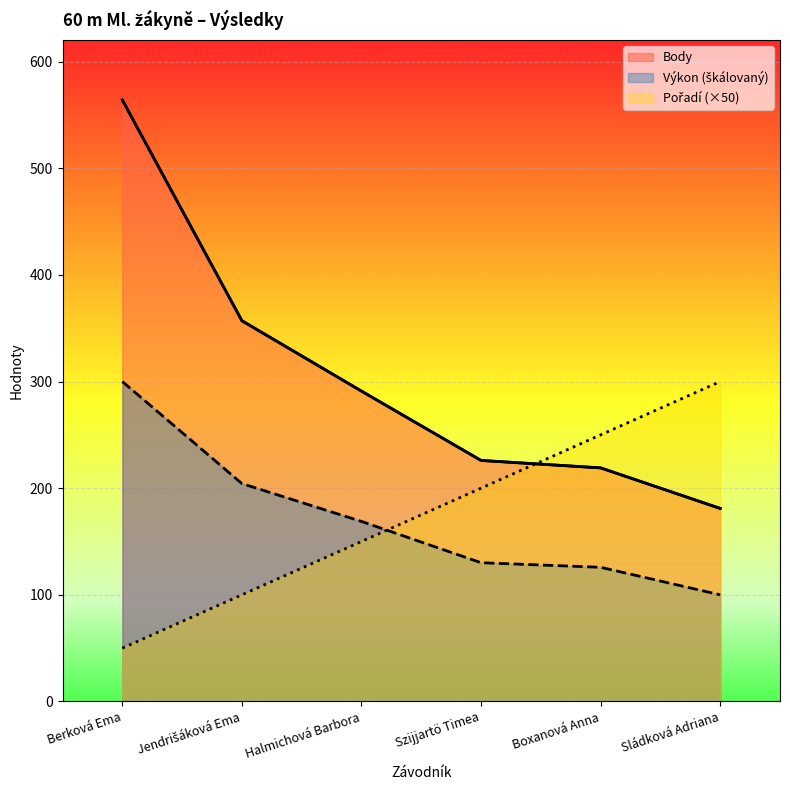

Between Boxanová Anna and Sládková Adriana, which series saw the biggest shift?

Pořadí